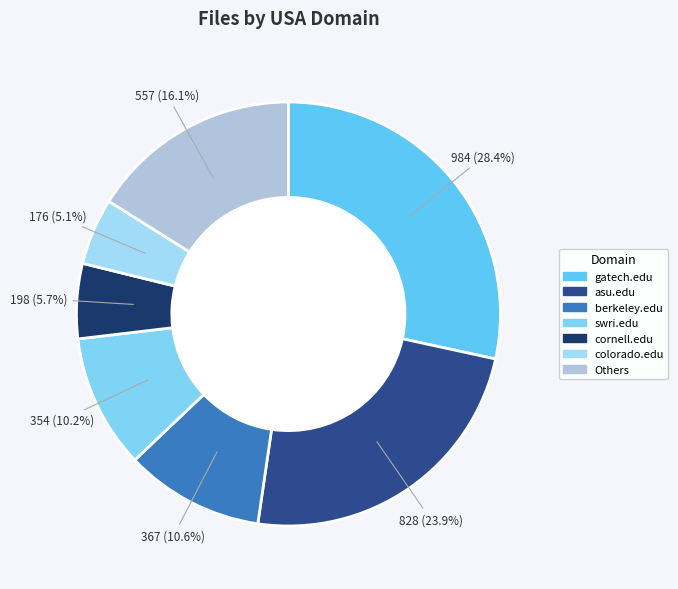

Count the number of slices in the pie.

7